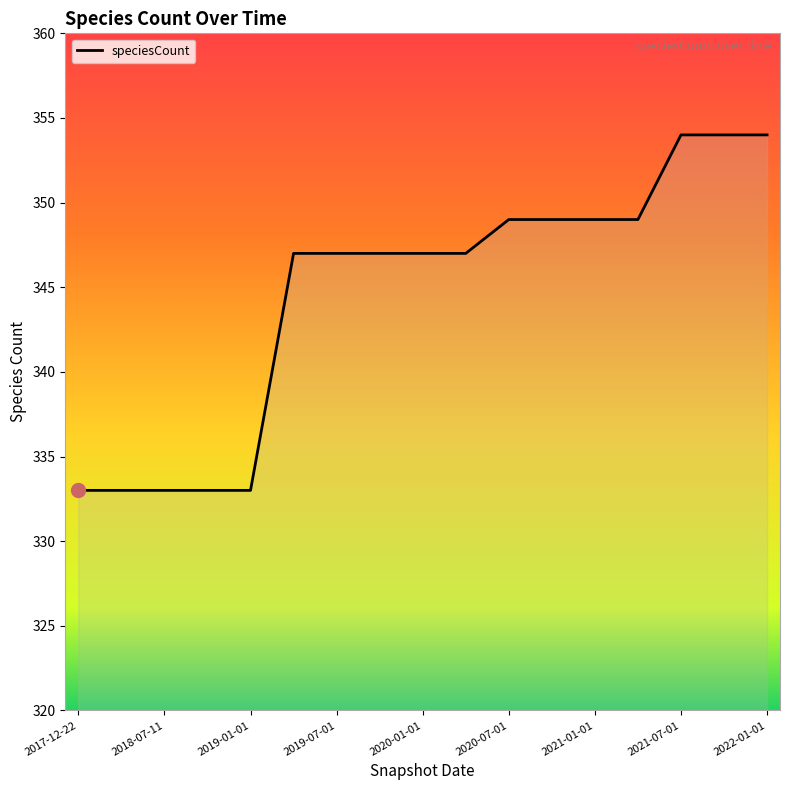

What is the difference between the maximum and minimum values?

21